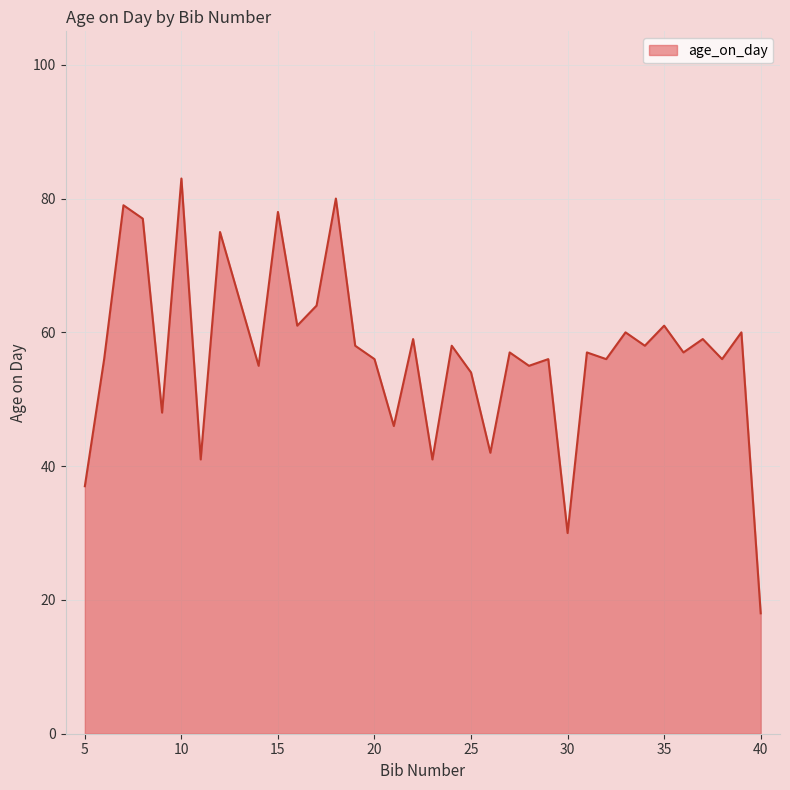

What is the smallest value displayed?

18